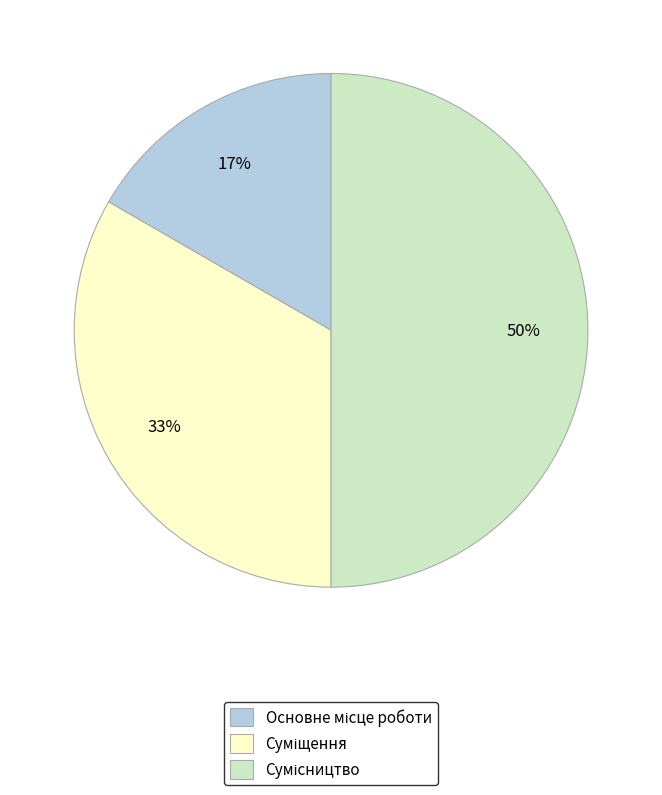

To the nearest percent, what is the average slice percentage?

33%